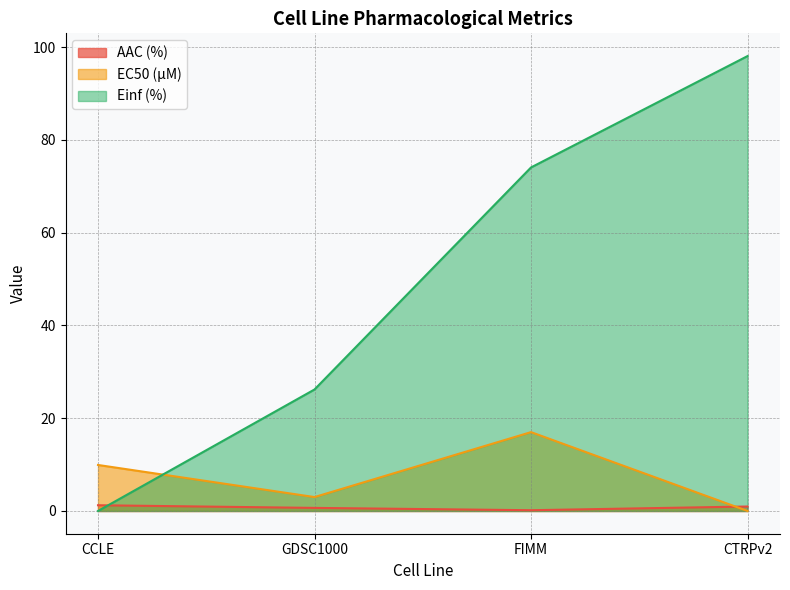

What is the total value across all series at CTRPv2?

99.0